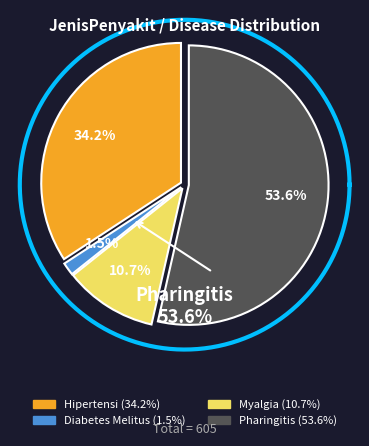

What is the majority slice?

Pharingitis